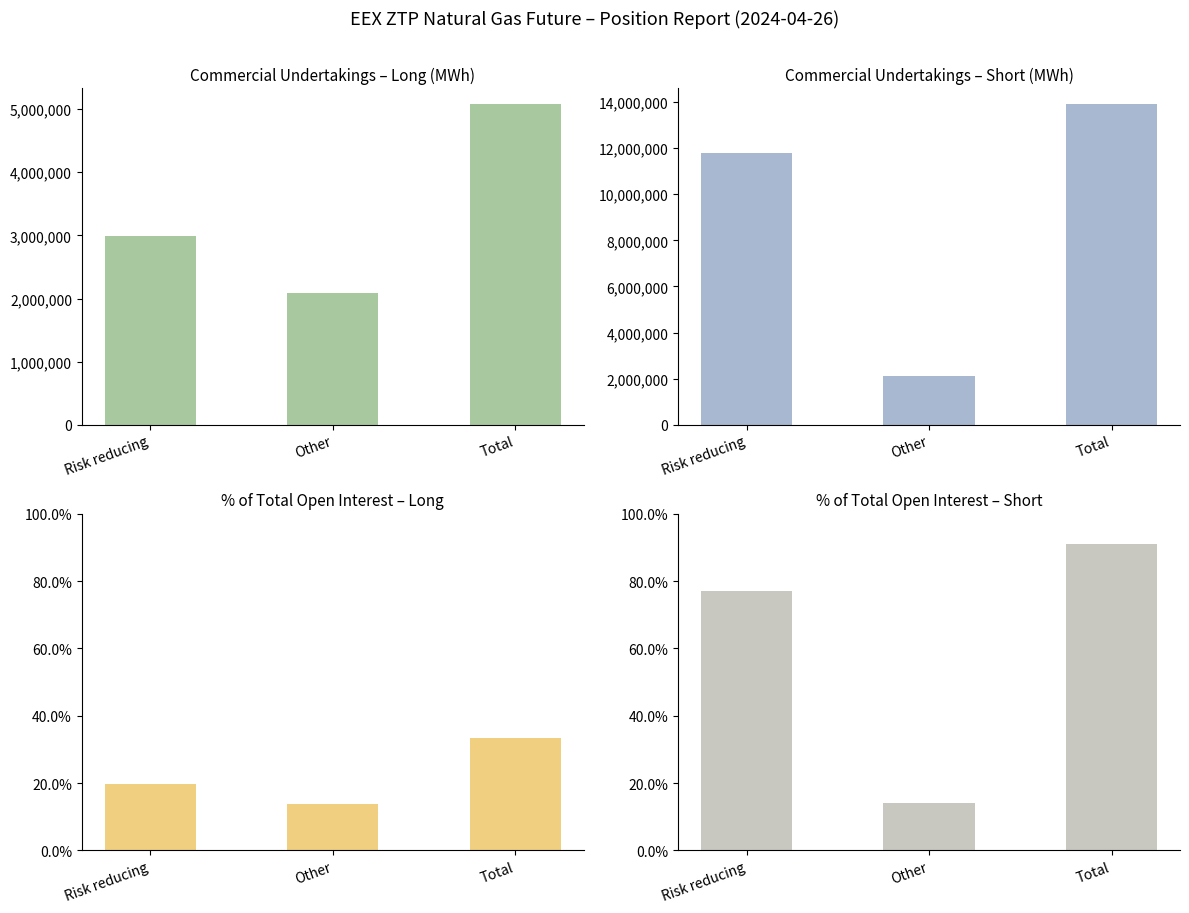

What is the label of the 1st bar from the right?

Total